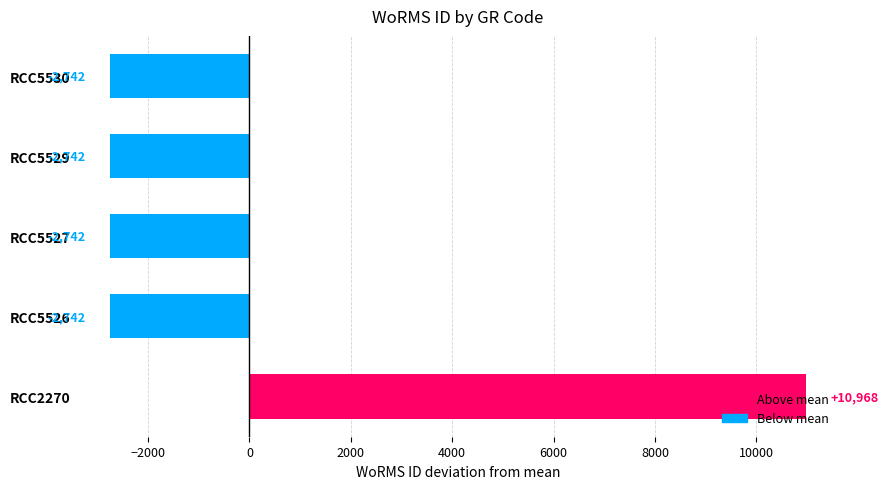

Which has a higher value, RCC2270 or RCC5529?

RCC2270